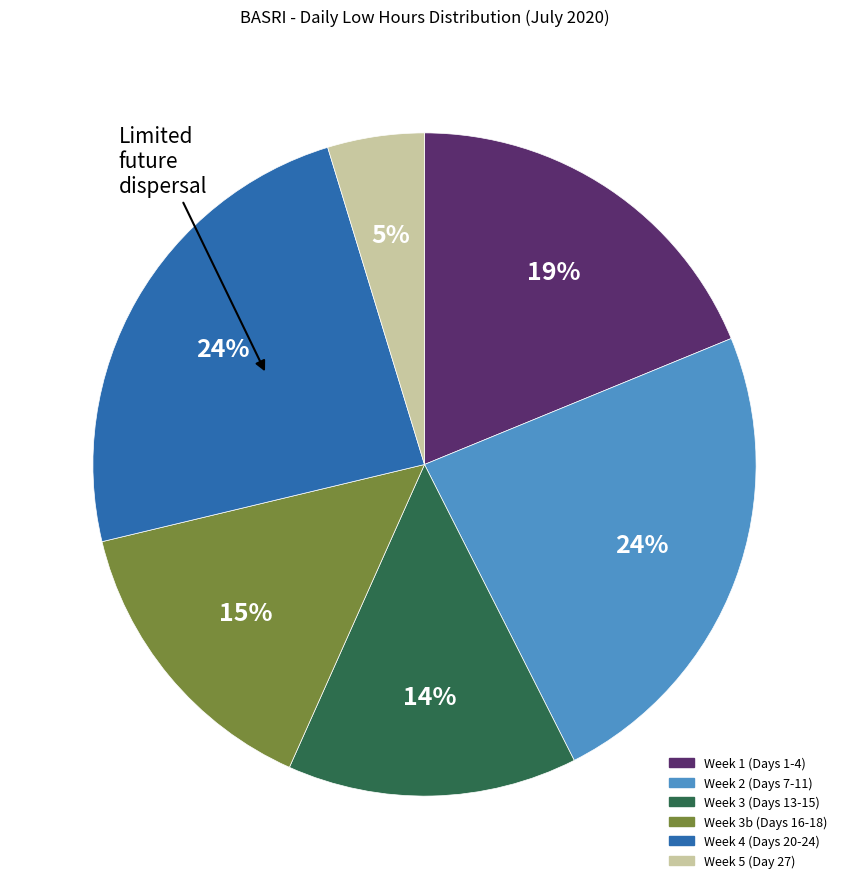

To the nearest percent, what is the difference between the largest and smallest slice percentages?

19%